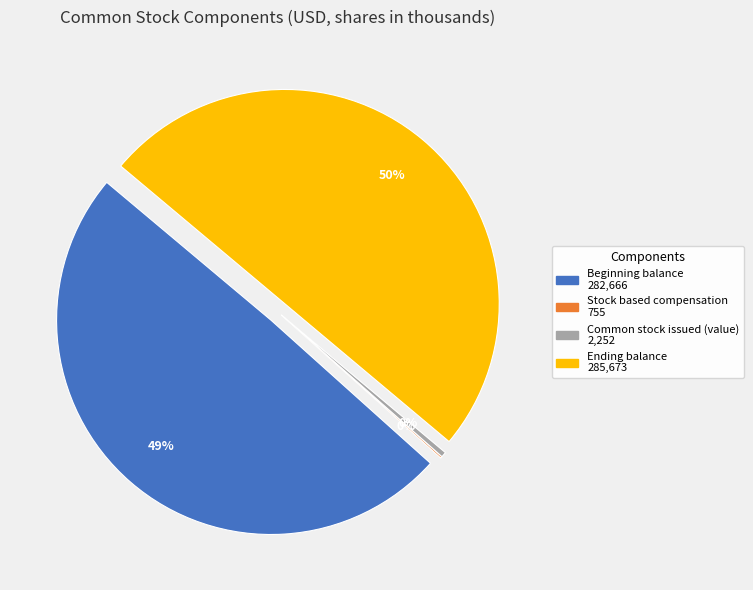

Does Common stock issued (value) represent more than half of the total?

No